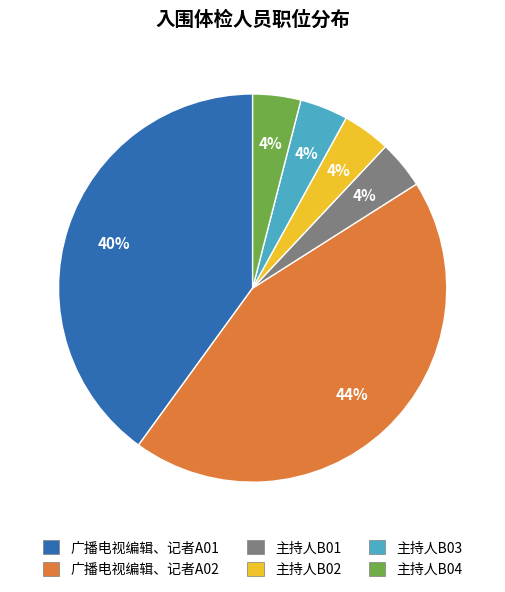

Is it true that 主持人B04 is 4% of the pie?

True